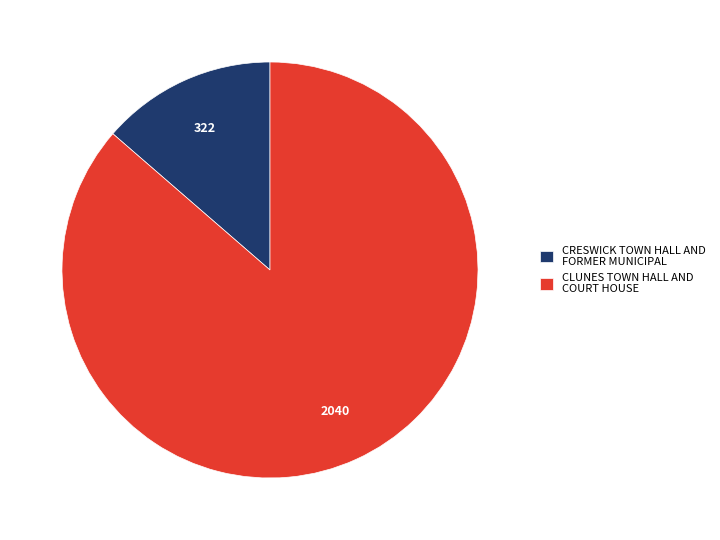

Rank the categories by value from highest to lowest.

CLUNES TOWN HALL AND COURT HOUSE, CRESWICK TOWN HALL AND FORMER MUNICIPAL